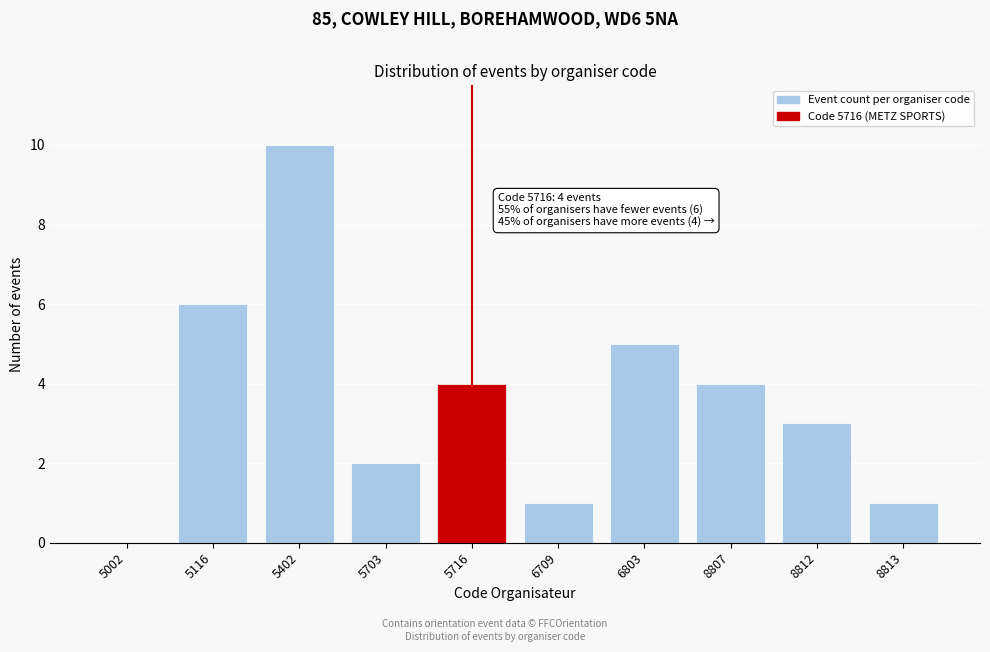

Reading left to right, transcribe all the data shown in this chart.

5002=0	5116=6	5402=10	5703=2	5716=4	6709=1	6803=5	8807=4	8812=3	8813=1